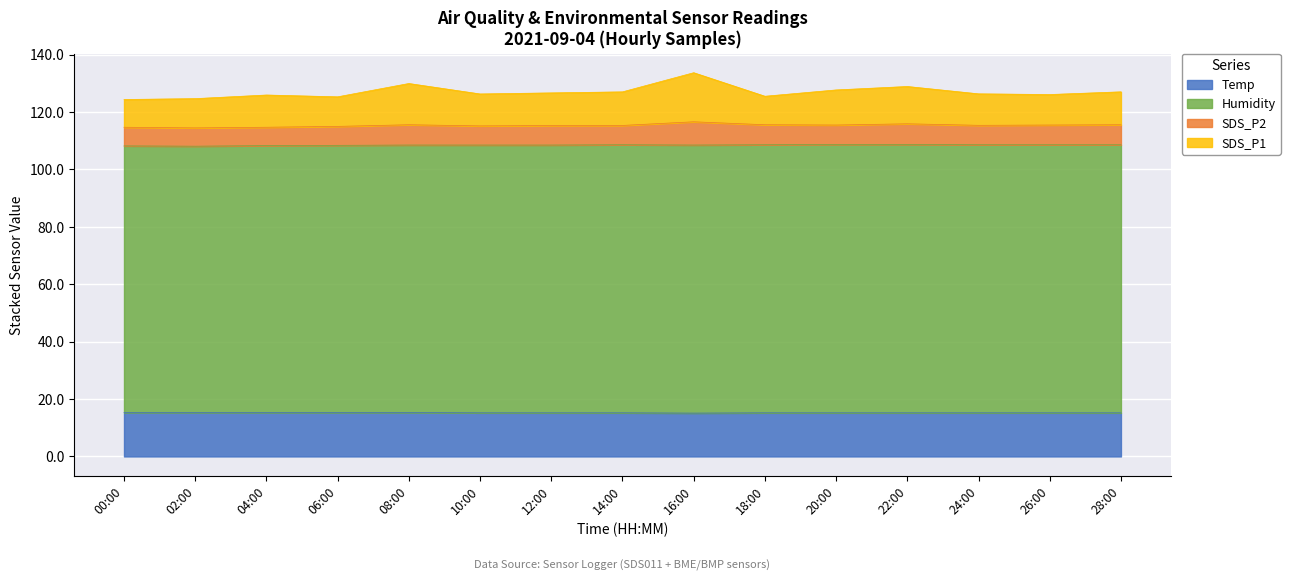

Which series has the widest spread of values?

SDS_P1